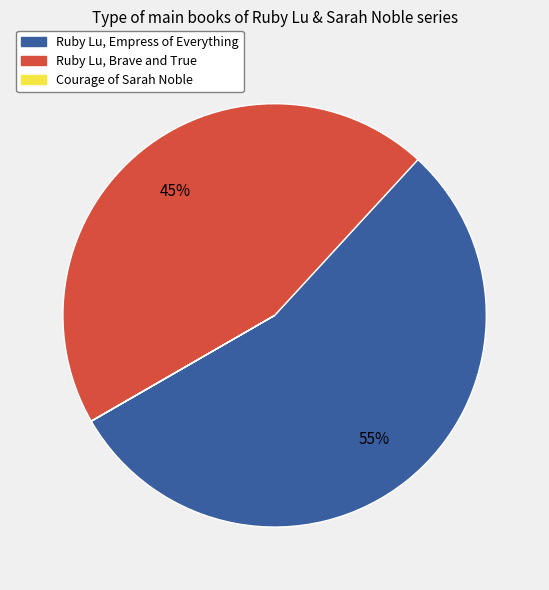

Approximately how many times larger is the value at Ruby Lu, Brave and True compared to Ruby Lu, Empress of Everything?

0.8